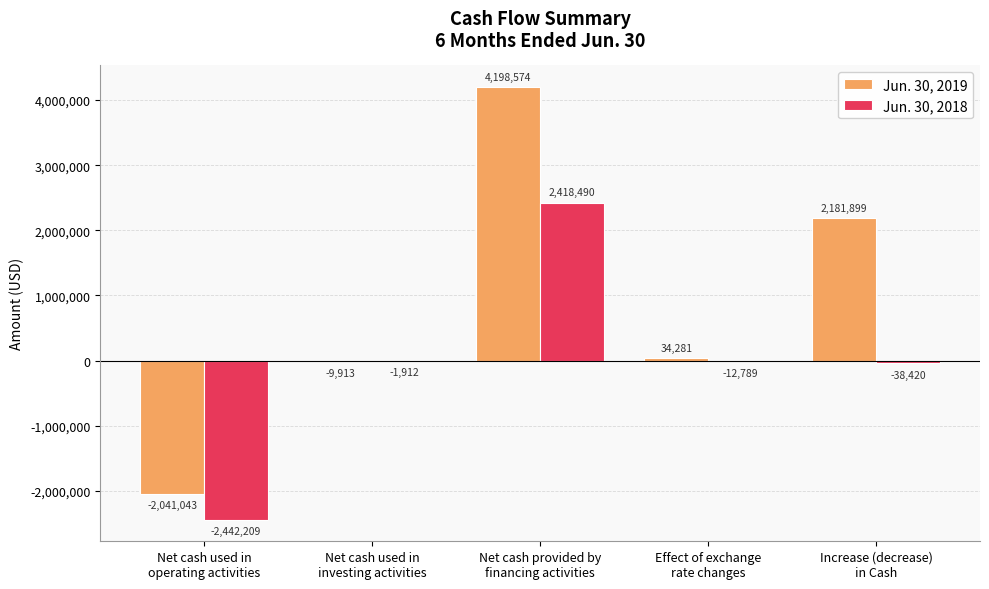

What is the sum of all Jun. 30, 2018 values?

-76840